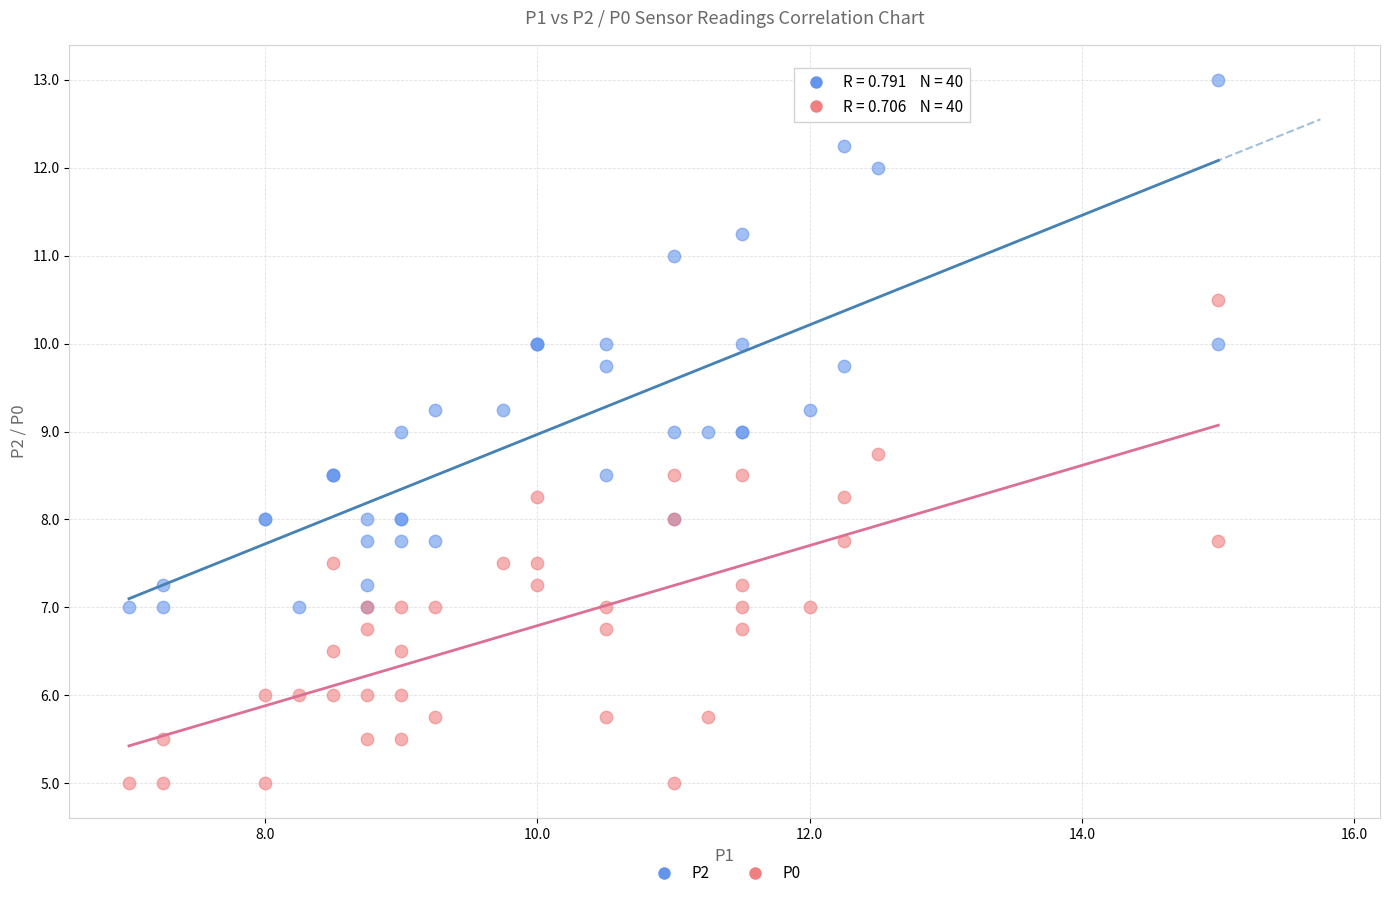

What is the X range (max minus min) for the scatter plot?

8.0